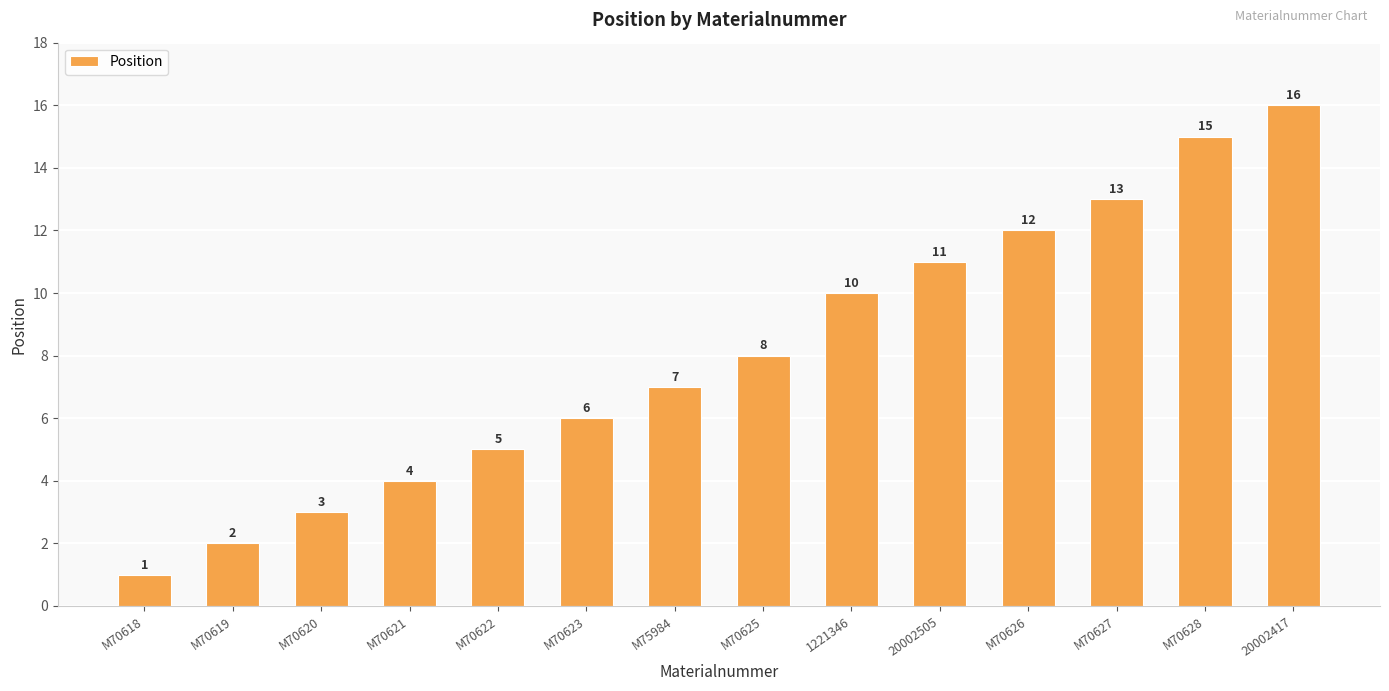

What position from the left is M70627?

12